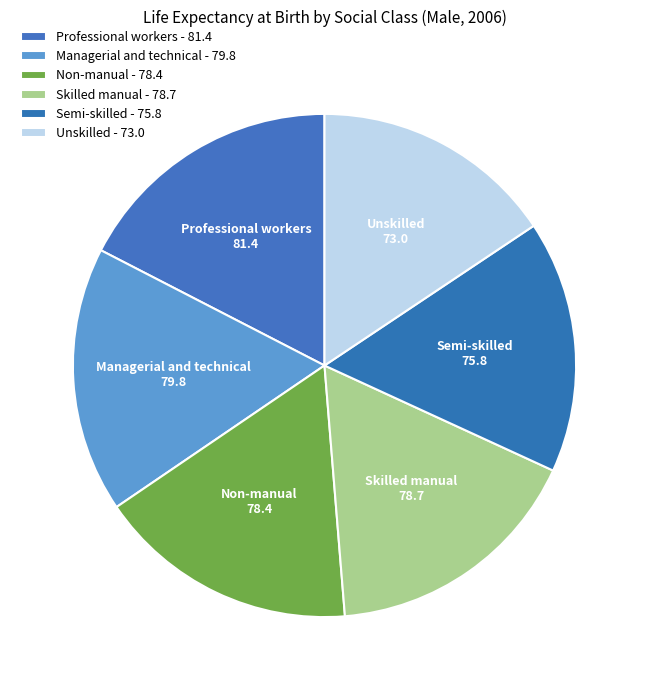

Approximately how many times larger is the value at Unskilled compared to Professional workers?

0.9